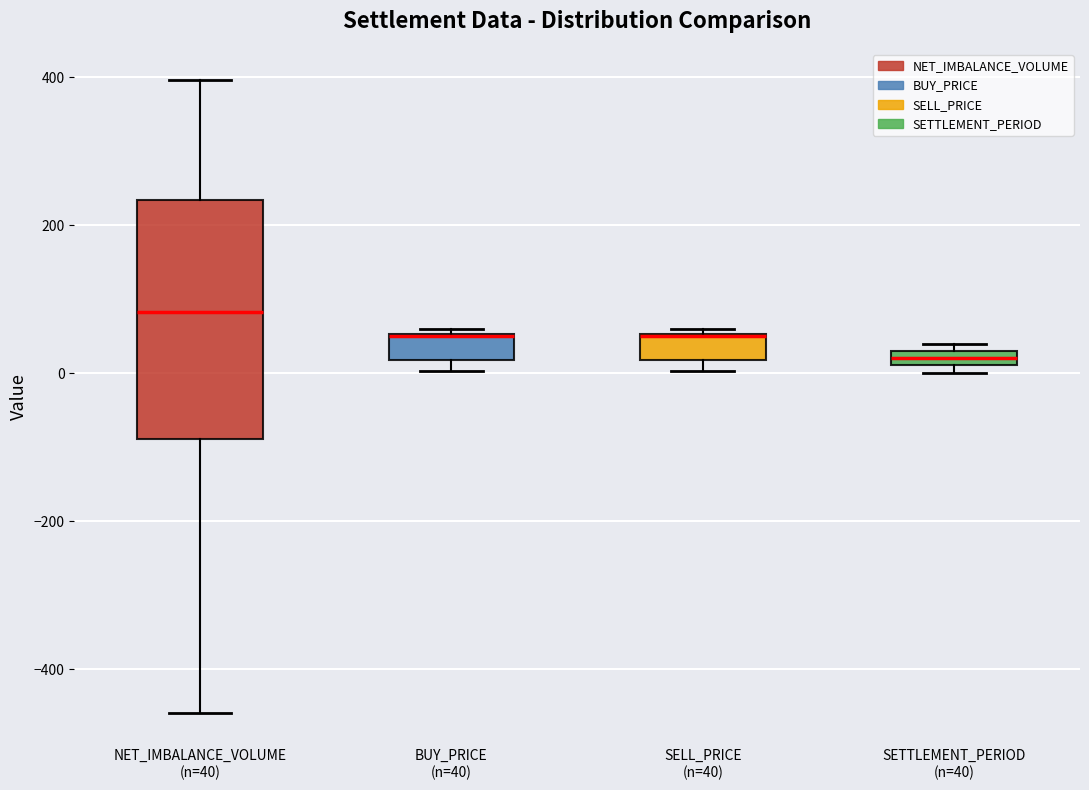

Which box is the tallest, from its lower edge to its upper edge?

NET_IMBALANCE_VOLUME (n=40)